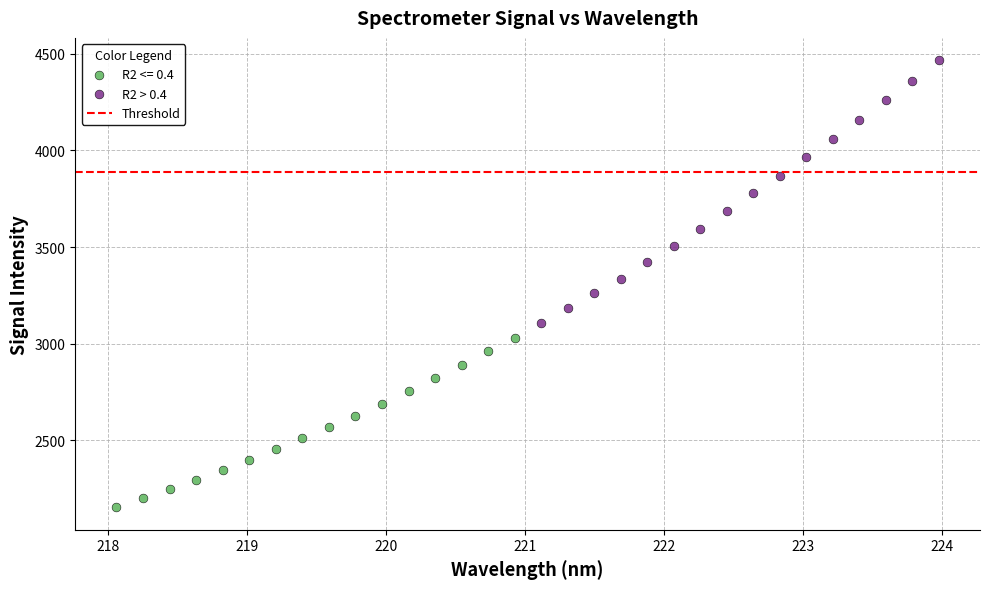

Which series has the largest Y range (max minus min)?

R2 > 0.4